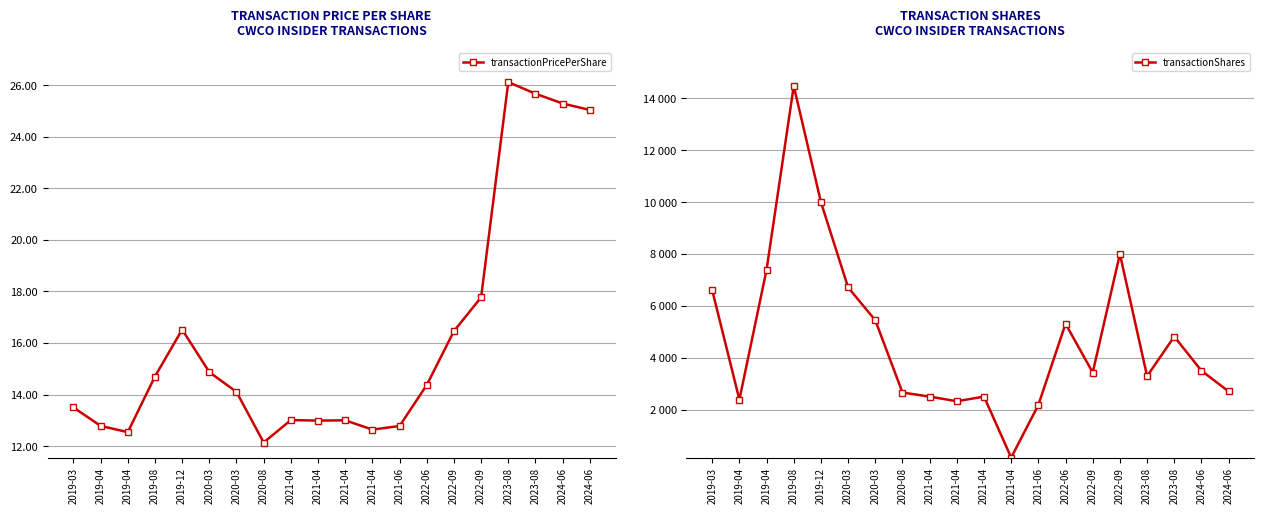

At 2022-06, list the series in order from largest to smallest.

transactionShares, transactionPricePerShare